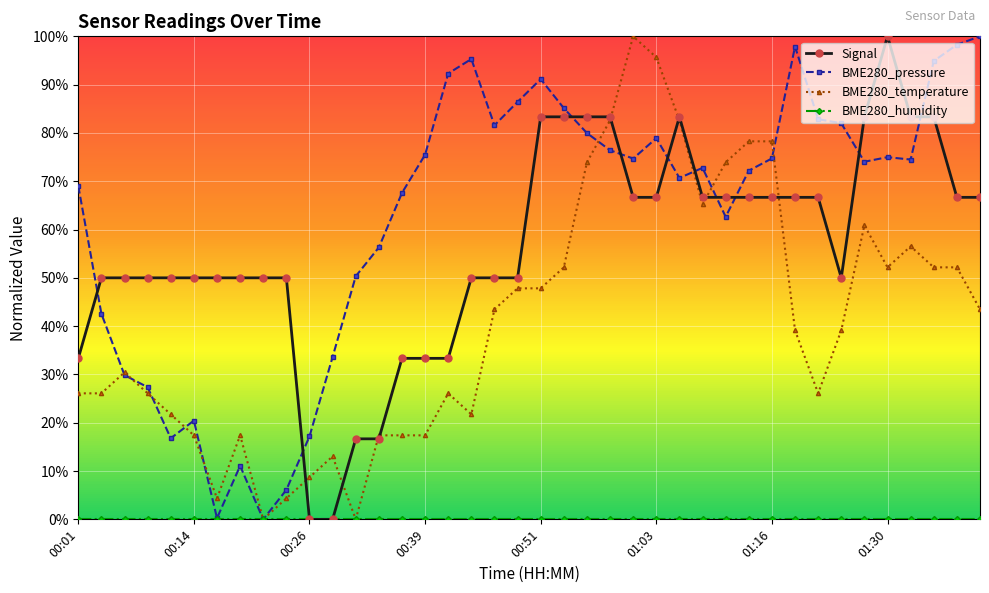

What is the value of the BME280_temperature point at the 39th from the left?

52.2